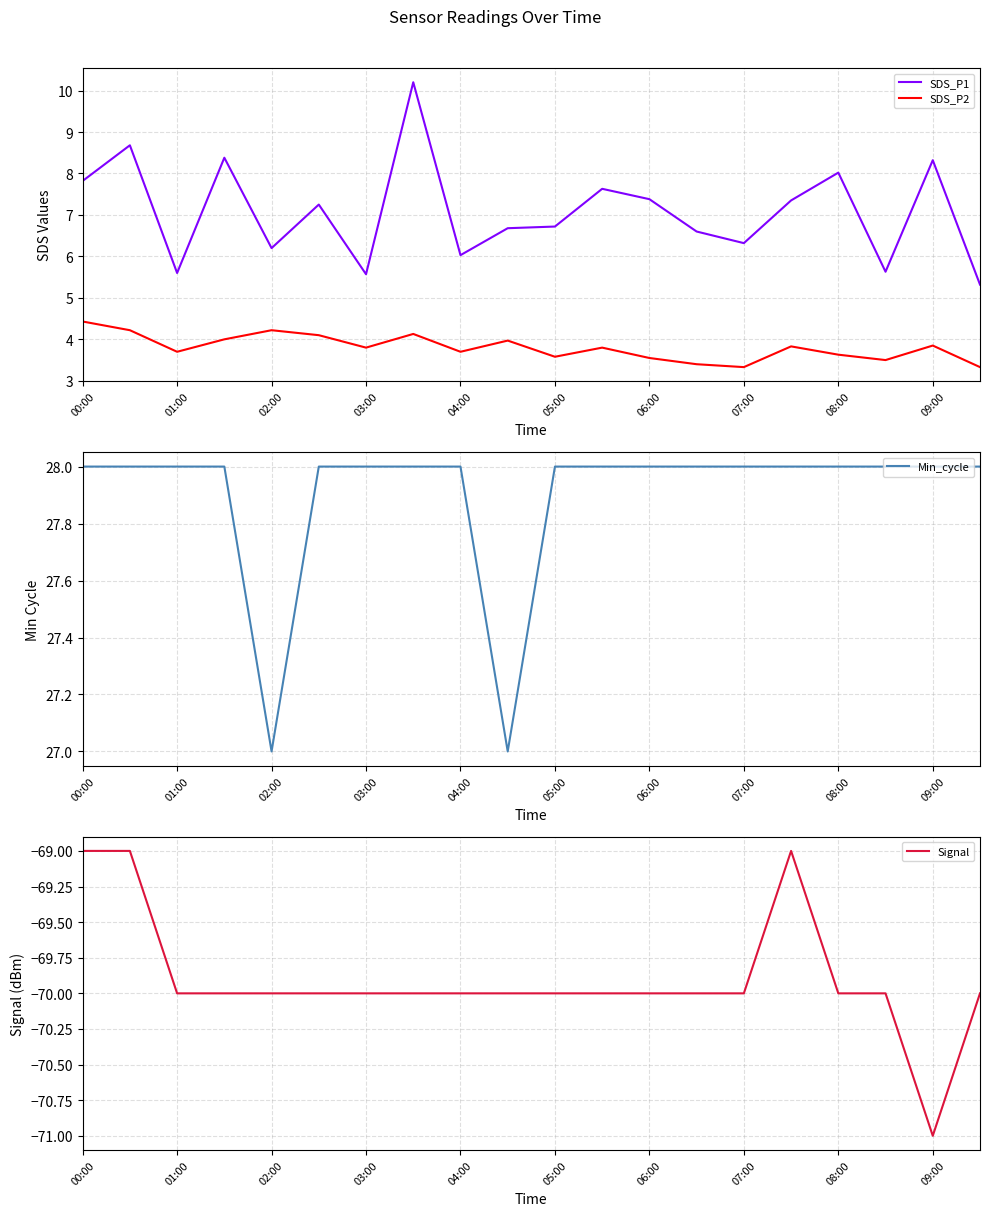

True or false: SDS_P1 and SDS_P2 cross at least once.

False